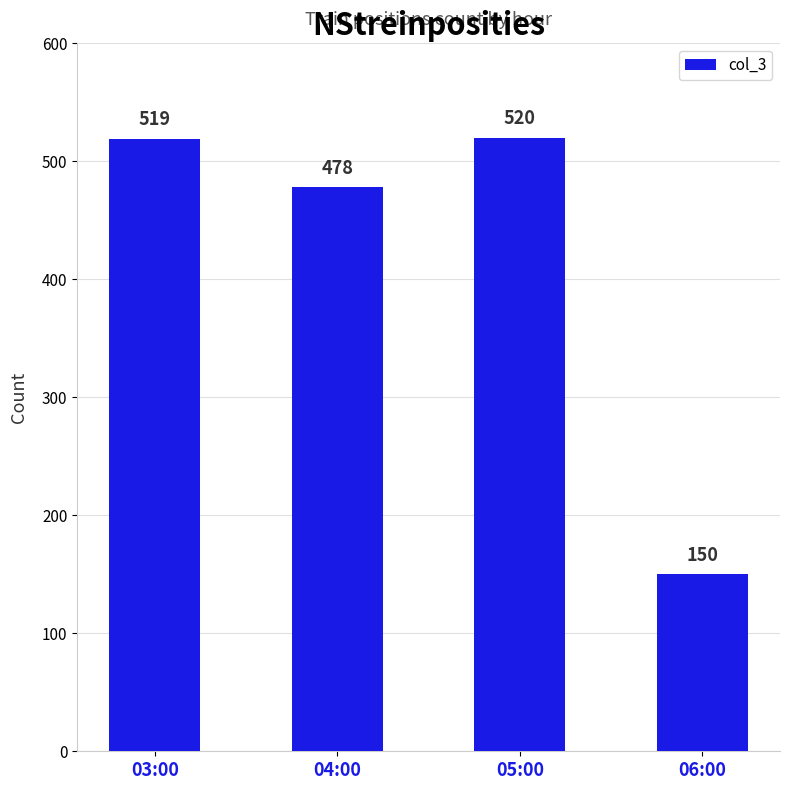

What is the change in value from 04:00 to 05:00?

+42